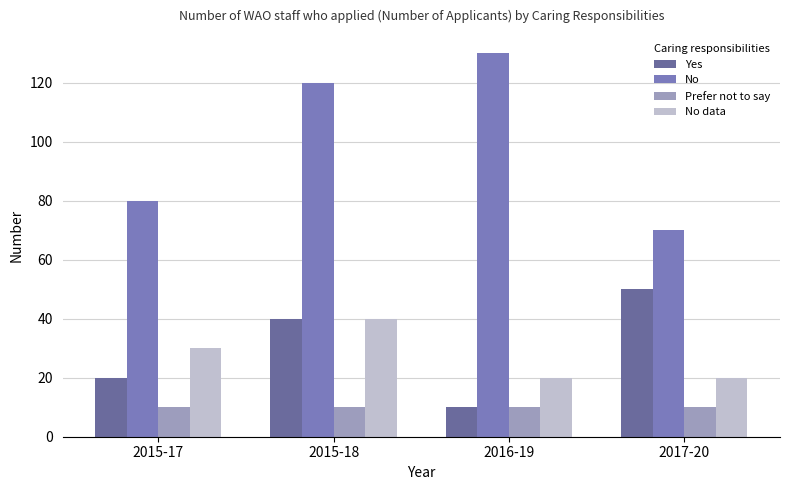

What value does the No series have at 2015-17, to the nearest 5?

80